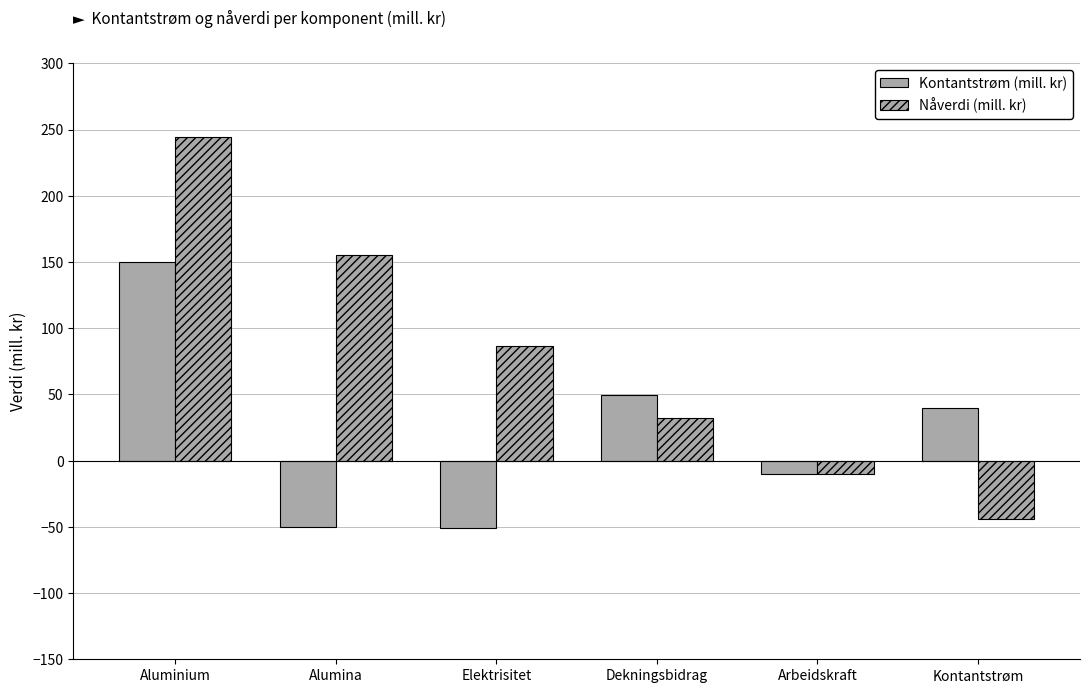

Reading left to right, transcribe all the data shown in this chart.

Kontantstrøm (mill. kr): 150.0	-50.0	-50.8	49.2	-9.8	39.5
Nåverdi (mill. kr): 244.5	155.2	86.3	32.4	-10.2	-44.2